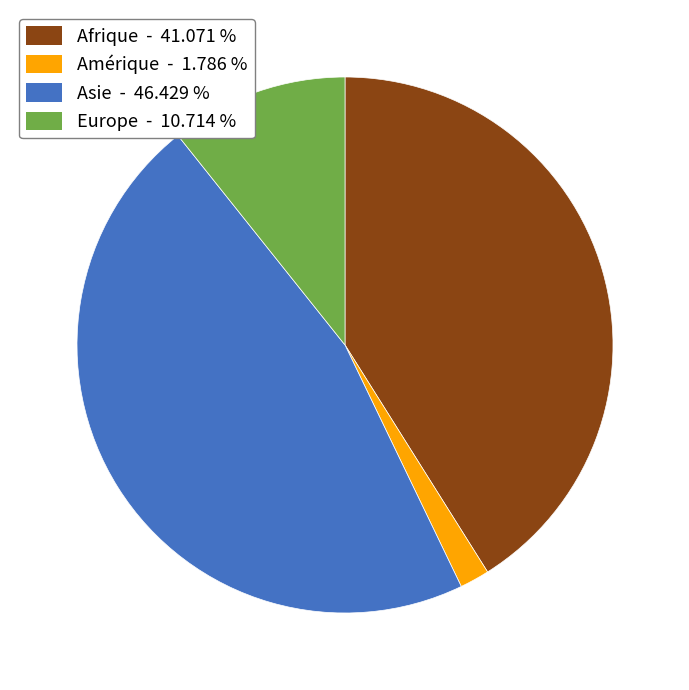

How many segments does this pie chart have?

4